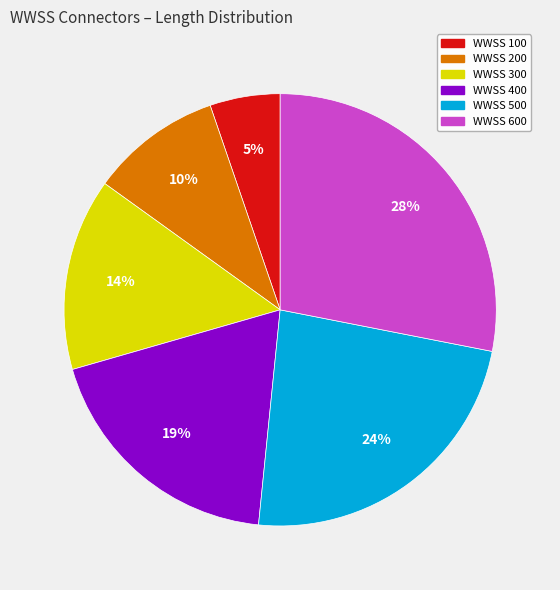

To the nearest percent, what percentage of the pie is WWSS 300?

14%